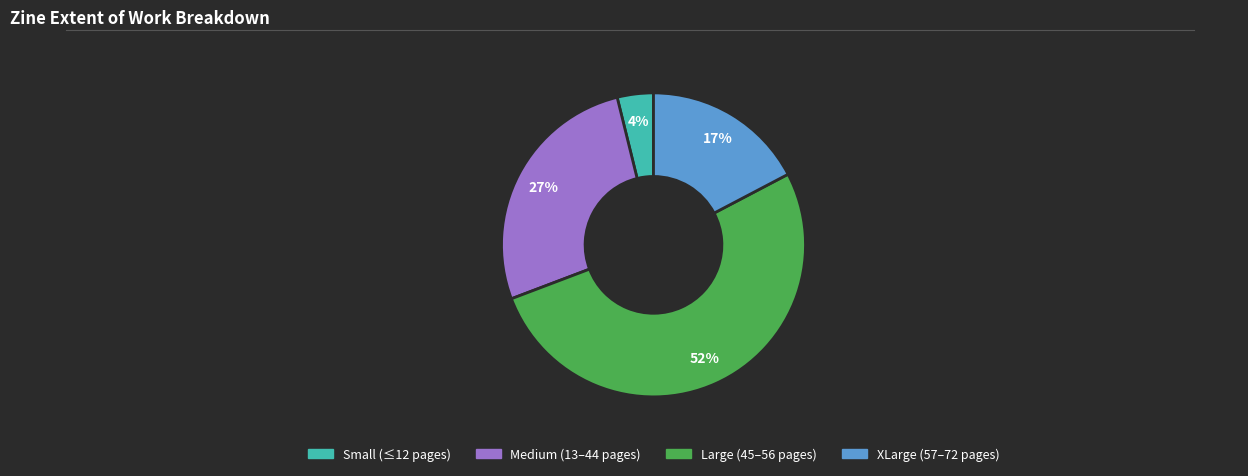

Rank the categories by value from highest to lowest.

Large (45–56 pages), Medium (13–44 pages), XLarge (57–72 pages), Small (≤12 pages)